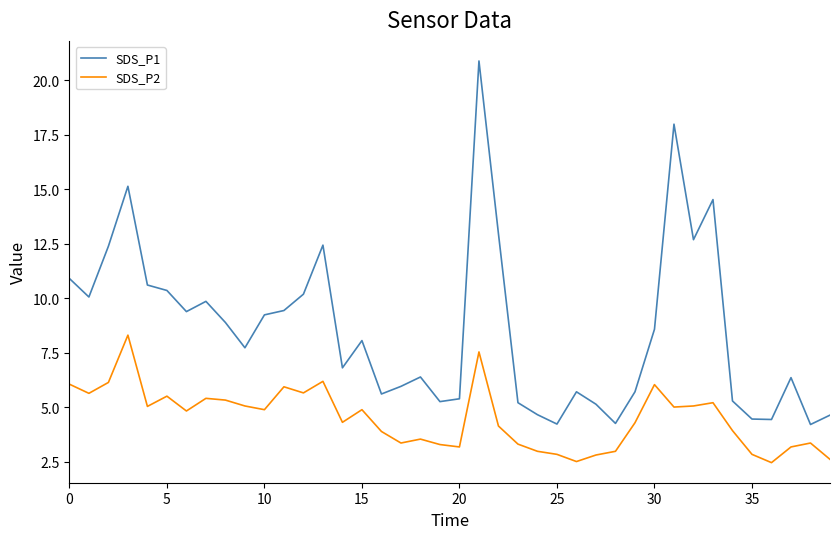

What is the greatest value displayed?

20.9